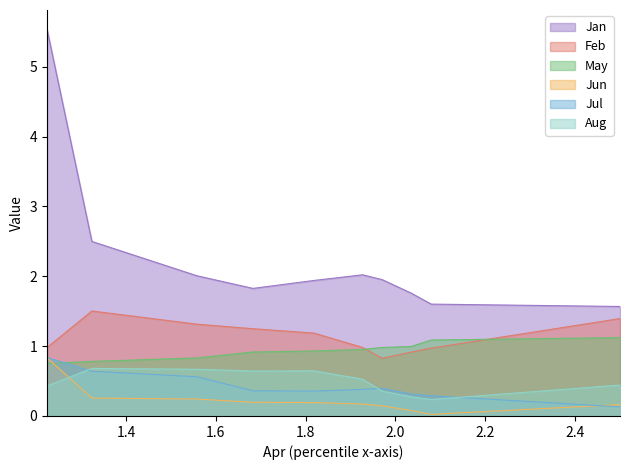

Rank the series by their maximum value, from lowest to highest.

Aug, Jun, Jul, May, Feb, Jan